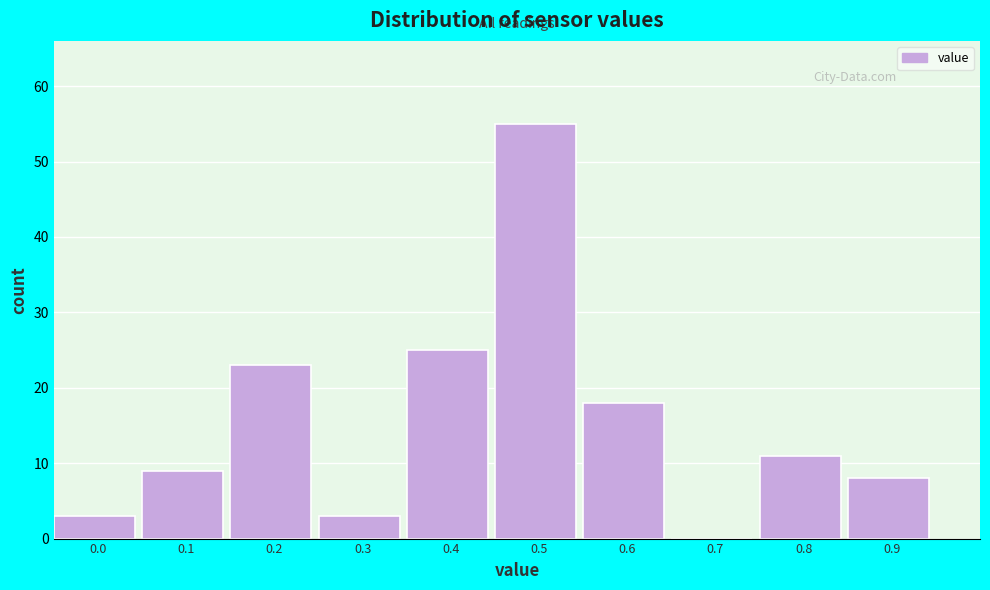

Reading right to left, what are all the values shown in this chart?

0.9=8	0.8=11	0.7=0	0.6=18	0.5=55	0.4=25	0.3=3	0.2=23	0.1=9	0.0=3